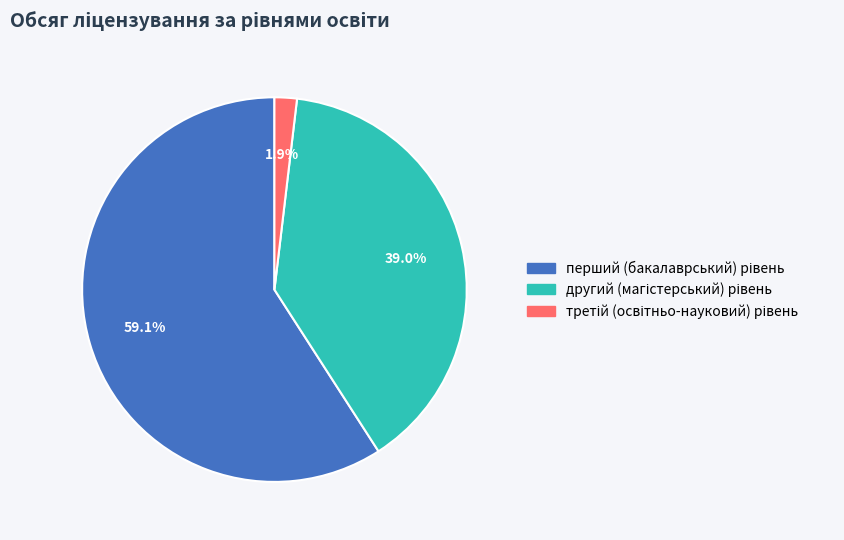

Is there any slice that represents more than half of the pie?

Yes